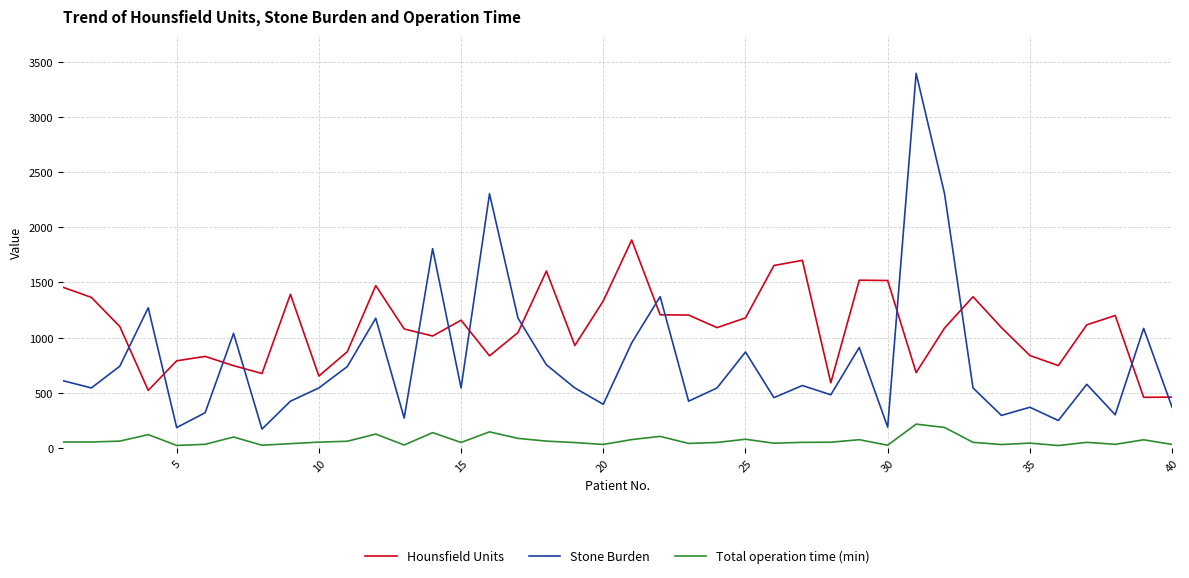

Rank the series by their maximum value, from lowest to highest.

Total operation time (min), Hounsfield Units, Stone Burden